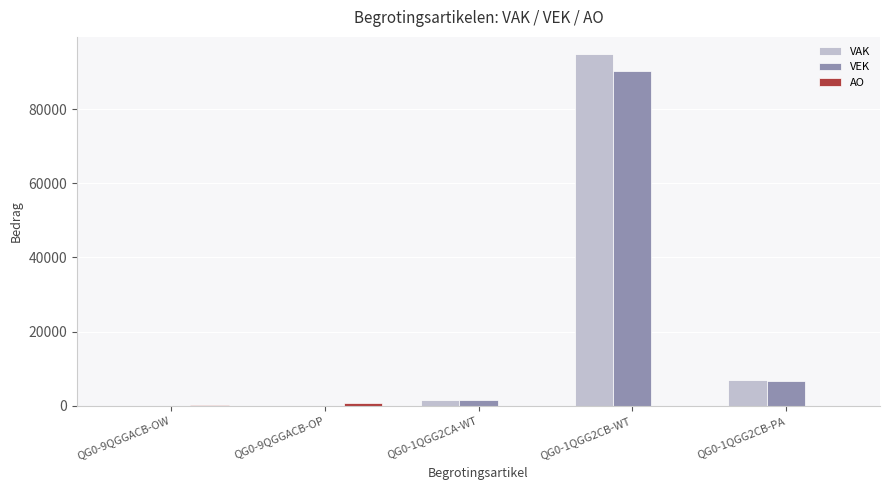

Which label corresponds to the largest value in the chart?

QG0-1QGG2CB-WT